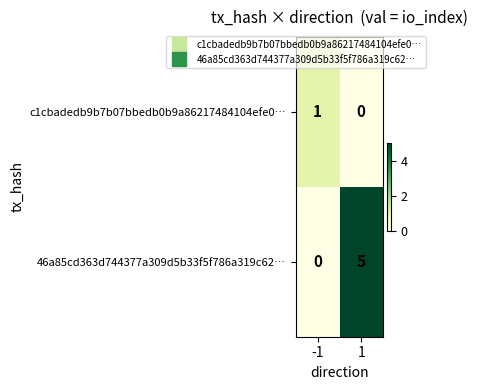

Read the 46a85cd363d744377a309d5b33f5f786a319c62… value at 1.

5